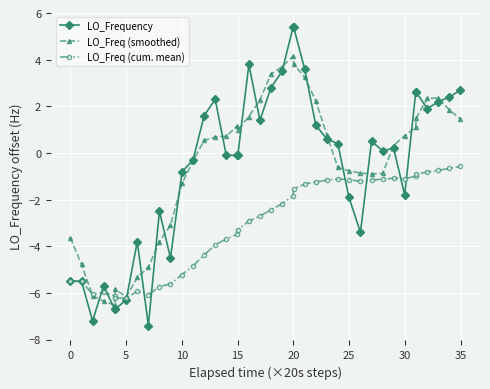

After their last crossing, which series has the higher values: LO_Frequency or LO_Freq (cum. mean)?

LO_Frequency